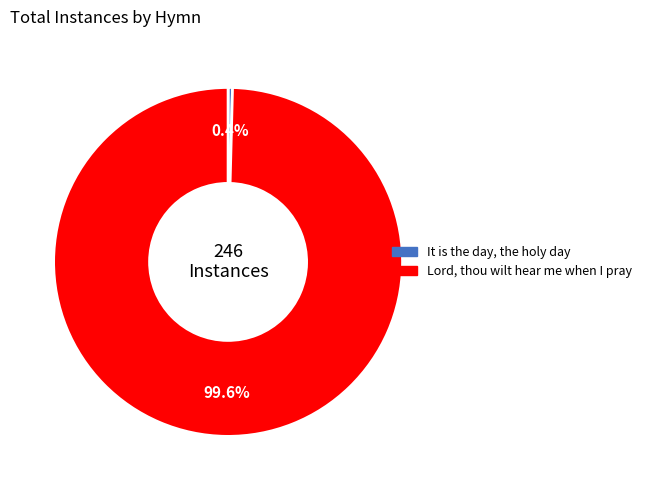

The It is the day, the holy day slice represents 0% of the pie. True or false?

True